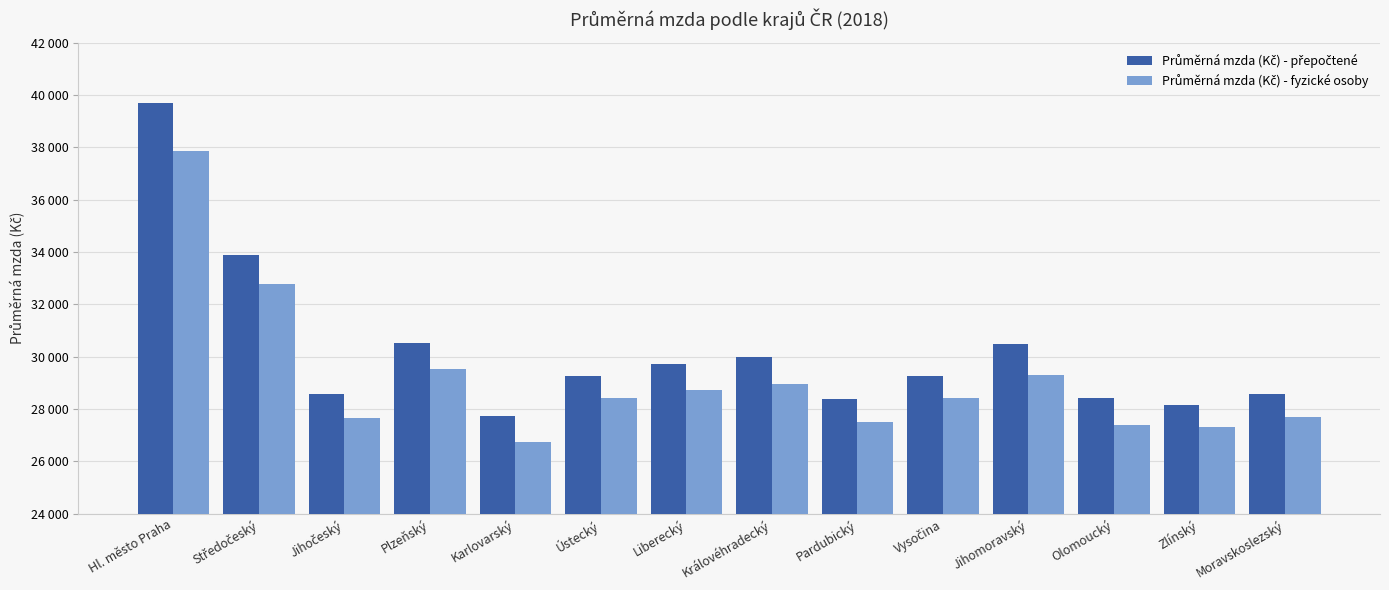

Which series changed the most between Ústecký and Královéhradecký?

Průměrná mzda (Kč) - přepočtené